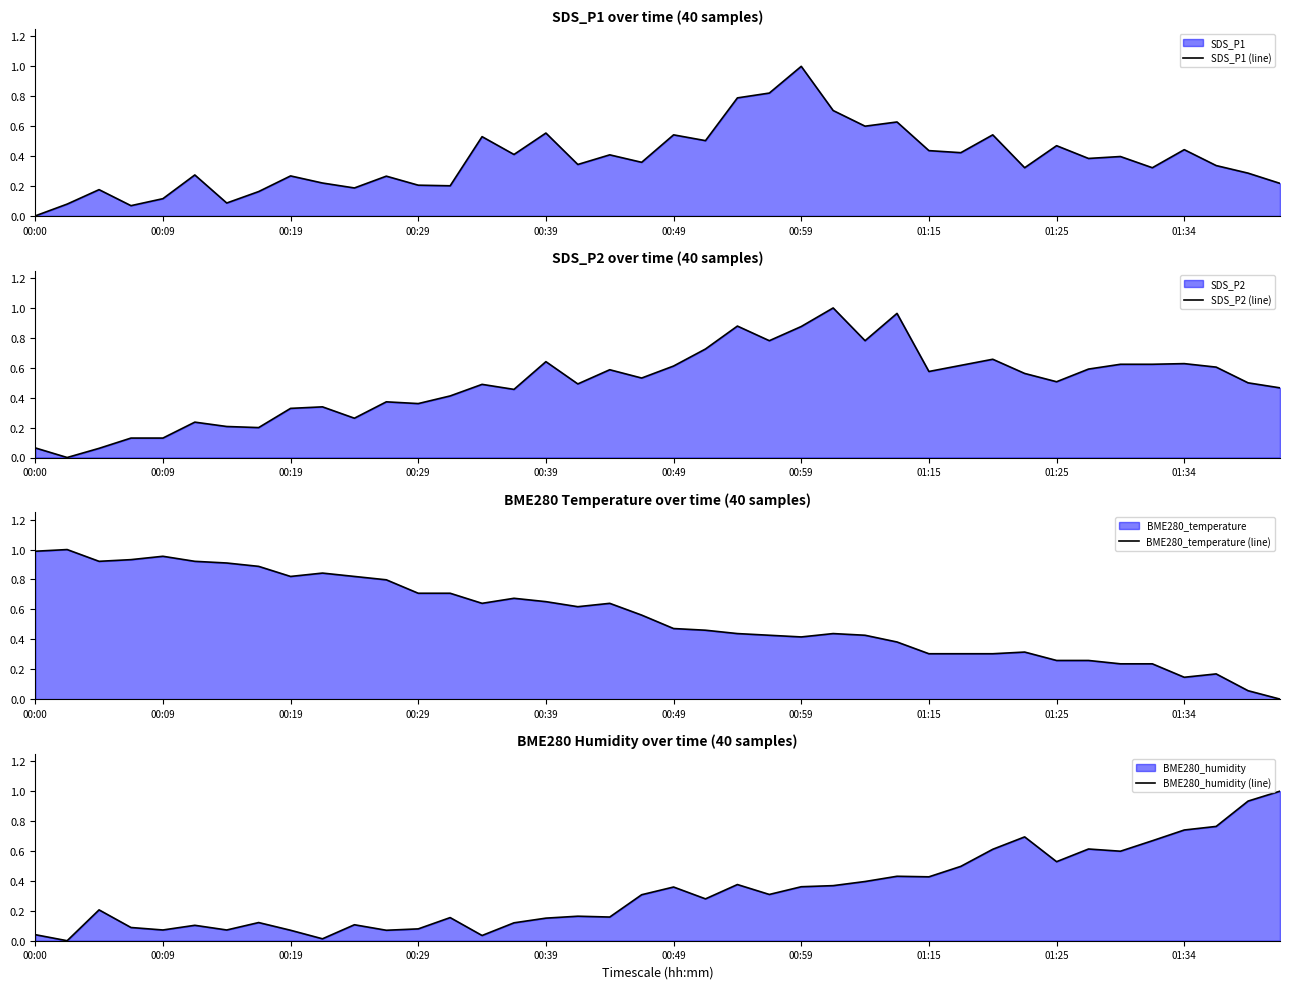

Between 00:00 and 15, which series saw the biggest shift?

SDS_P1 (line)